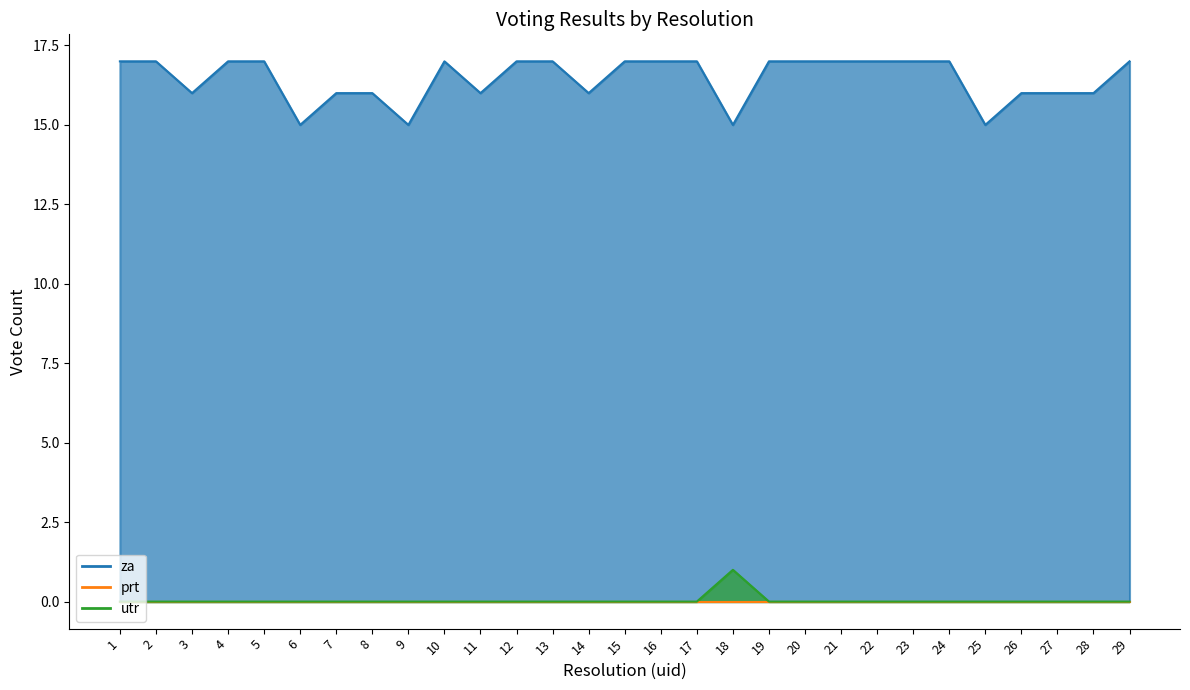

True or false: za and utr cross at least once.

False